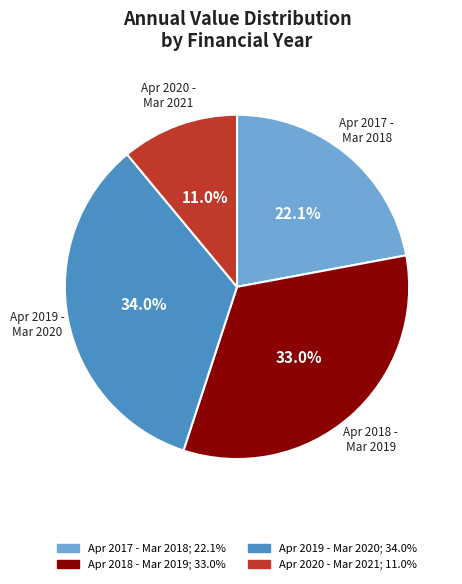

Is there a majority slice in this chart?

No